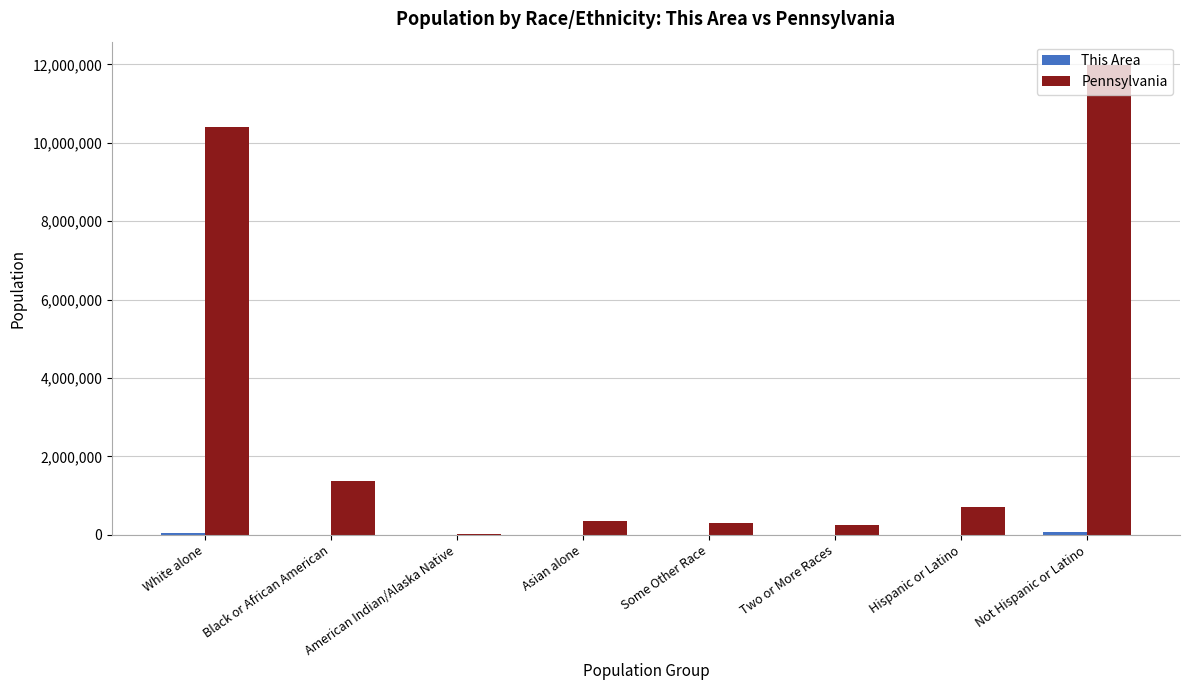

What is the sum of all Pennsylvania values?

25401105